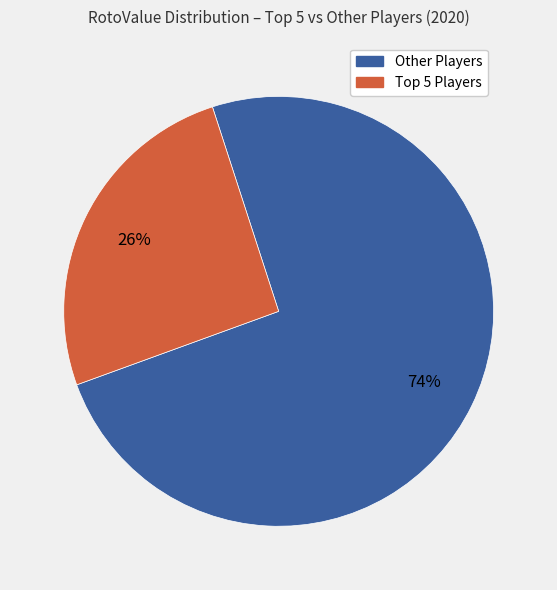

Is there any slice that represents more than half of the pie?

Yes